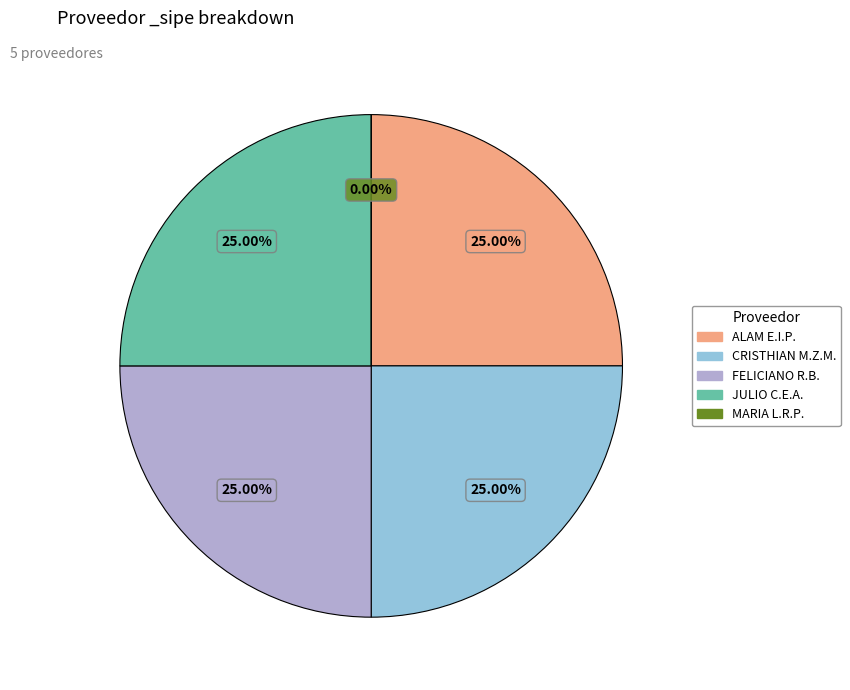

What is the smallest slice in the pie chart?

MARIA LILIANA ROJAS PEREIRA